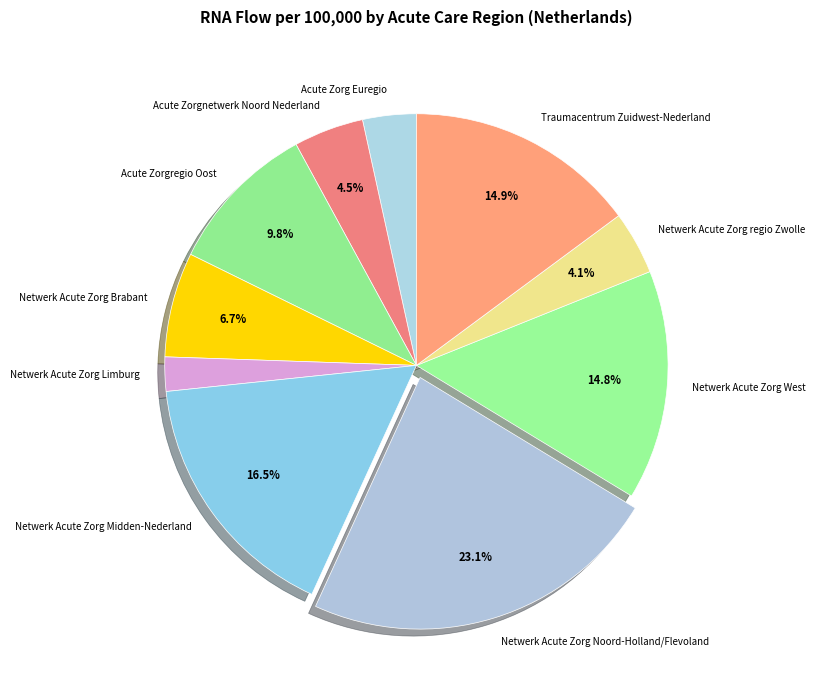

Does Netwerk Acute Zorg Noord-Holland/Flevoland account for over 50% of the chart?

No